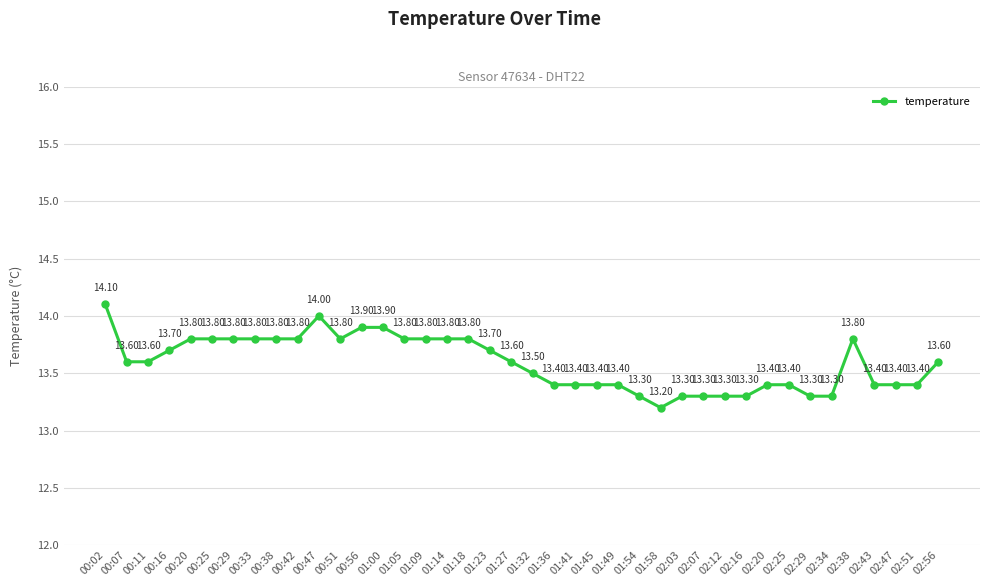

What is the sum of all values?

543.7